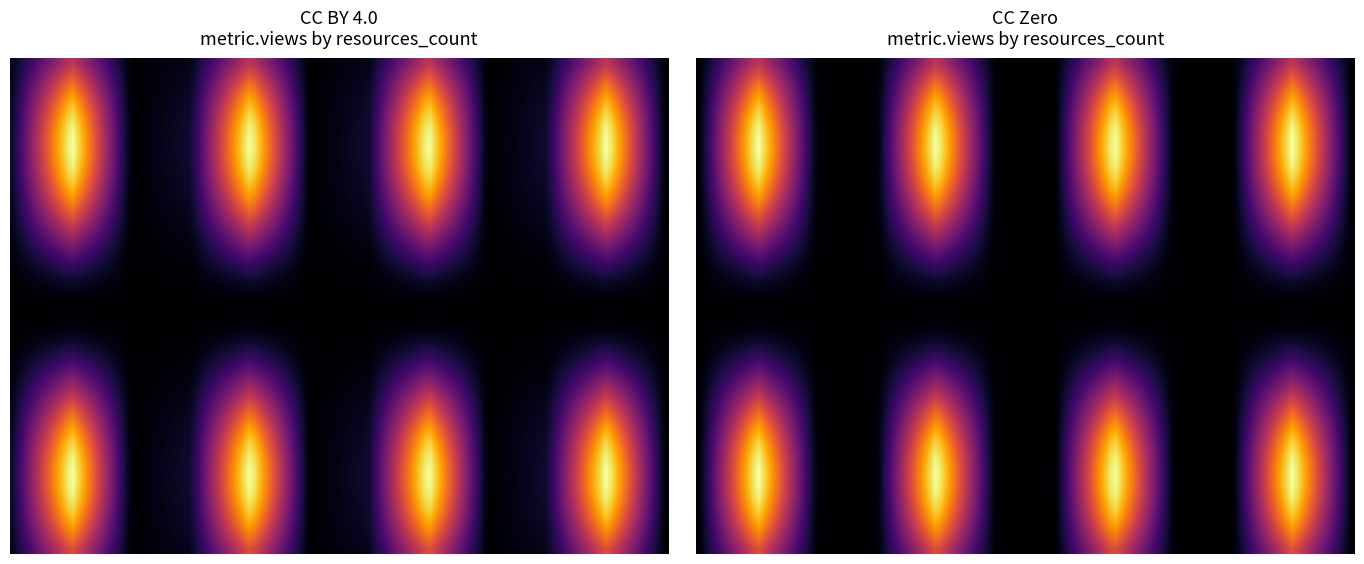

What is the sum of the Creative Commons CCZero values at 4 and 9?

45